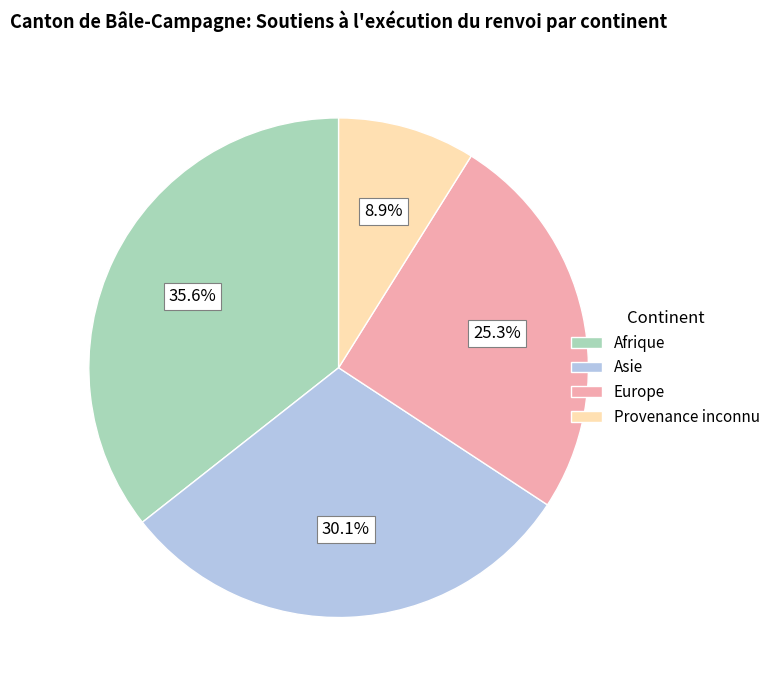

Which category has the smallest portion of the pie?

Provenance inconnu